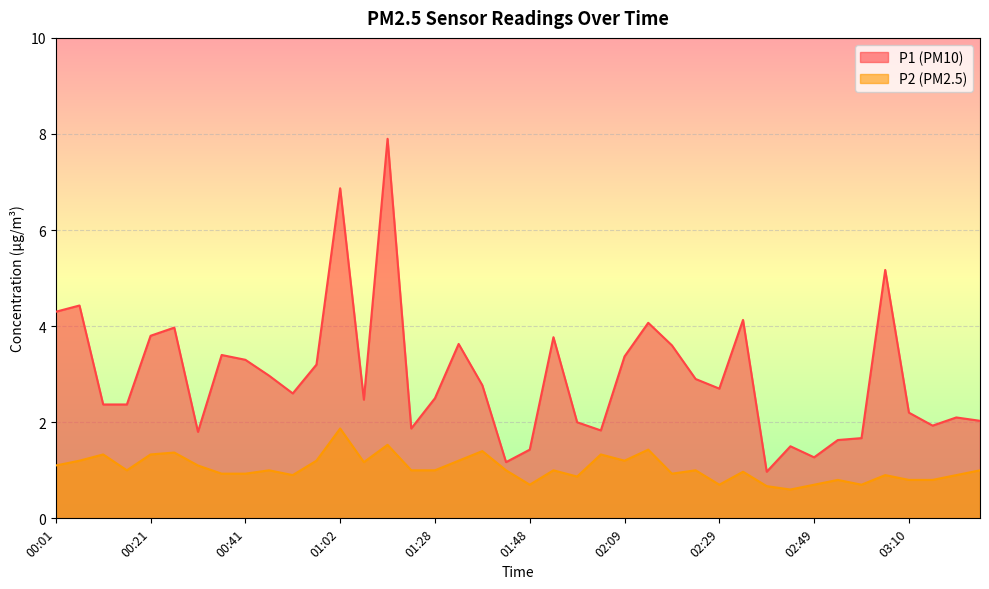

Where is the first local minimum for P2?

00:16